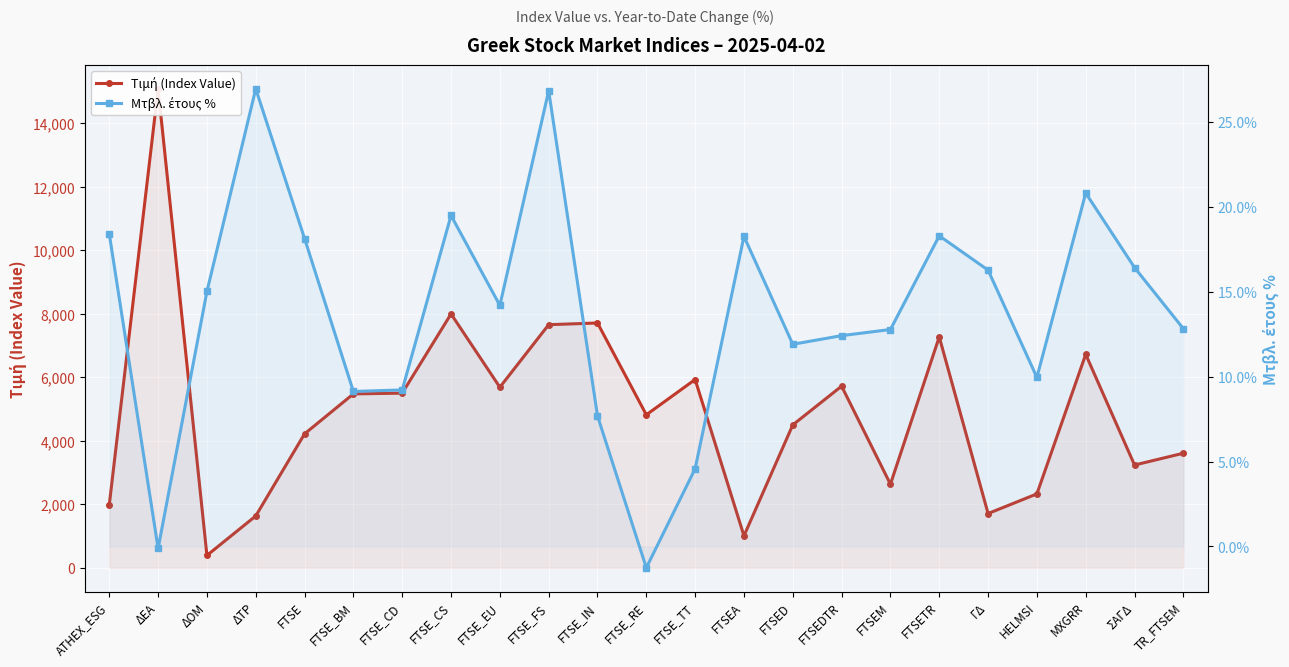

What is the approximate value of Τιμή (Index Value) at HELMSI?

2327.7